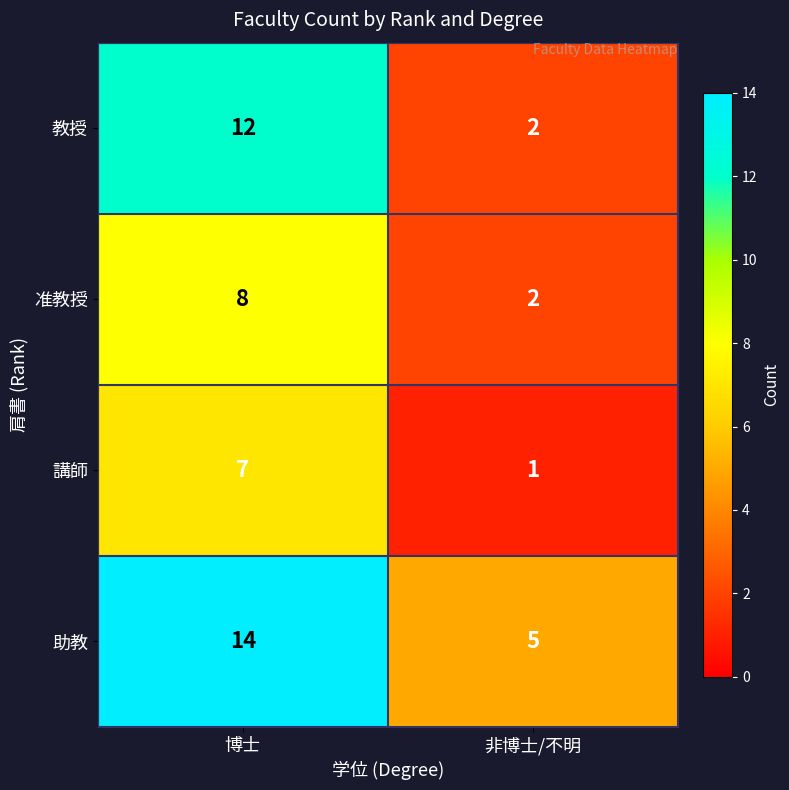

Reading left to right, extract all data points from this chart.

教授: 12	2
准教授: 8	2
講師: 7	1
助教: 14	5